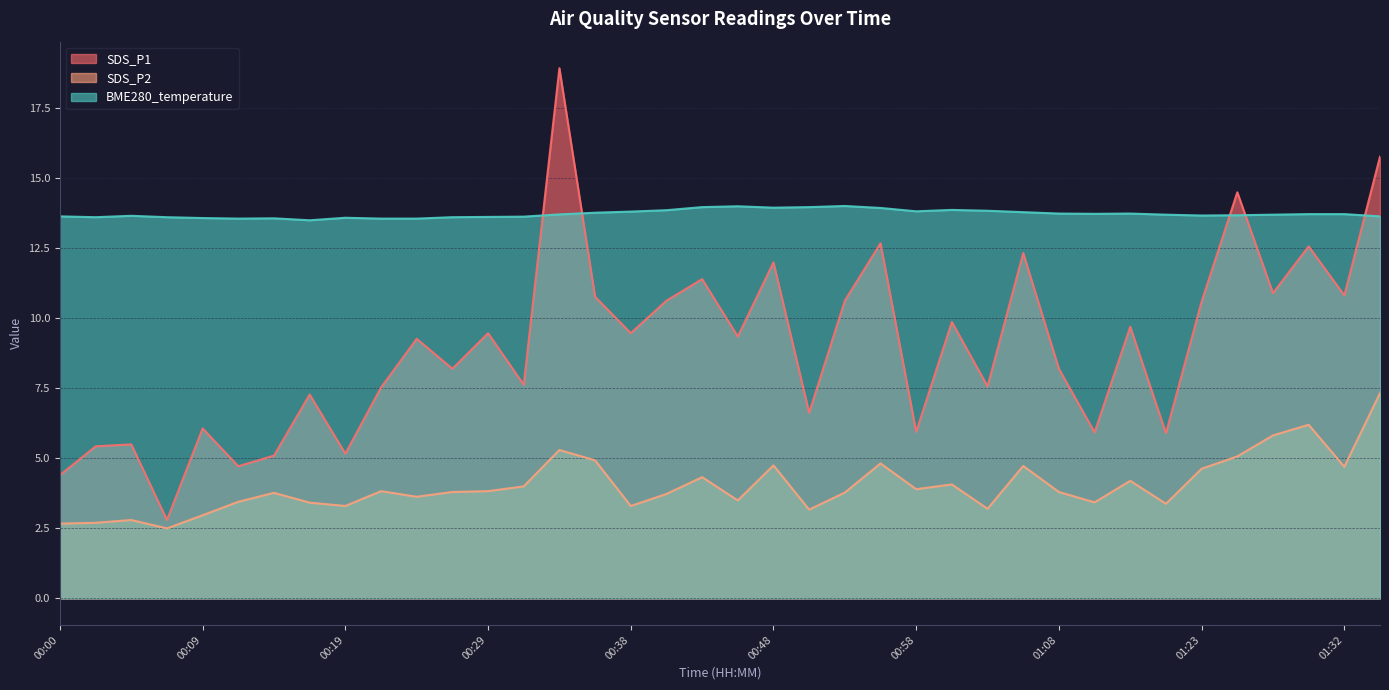

True or false: SDS_P2 and BME280_temperature cross at least once.

False